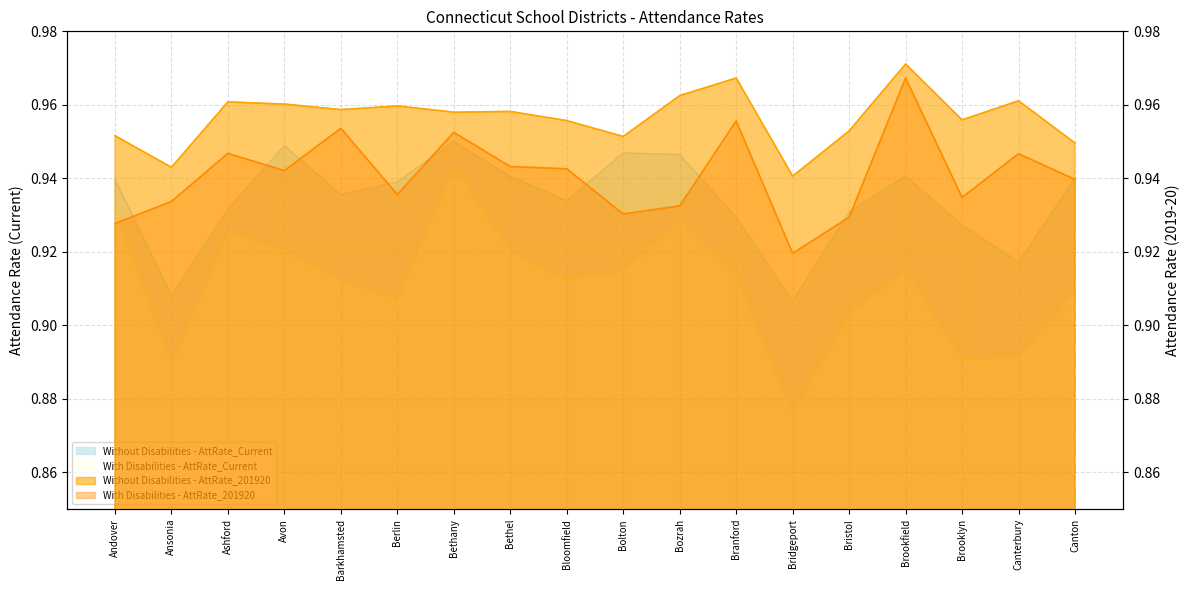

What is the label of the 15th point from the left?

Brookfield